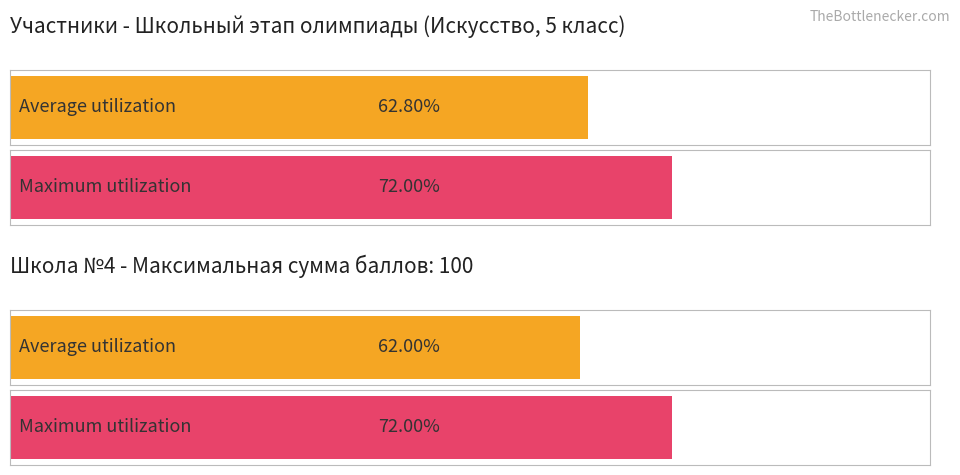

The value of Maximum utilization at Матвеева Арина is 64. True or false?

False